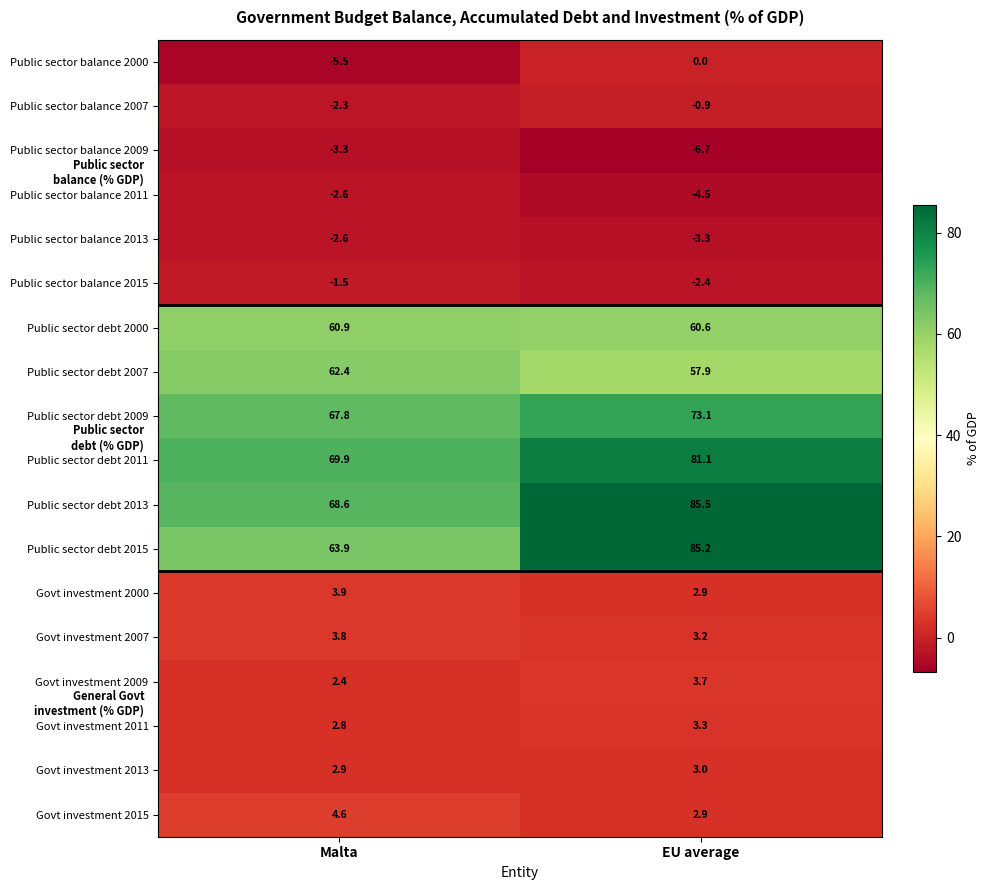

What is the spread (max minus min) of values at EU average?

92.2